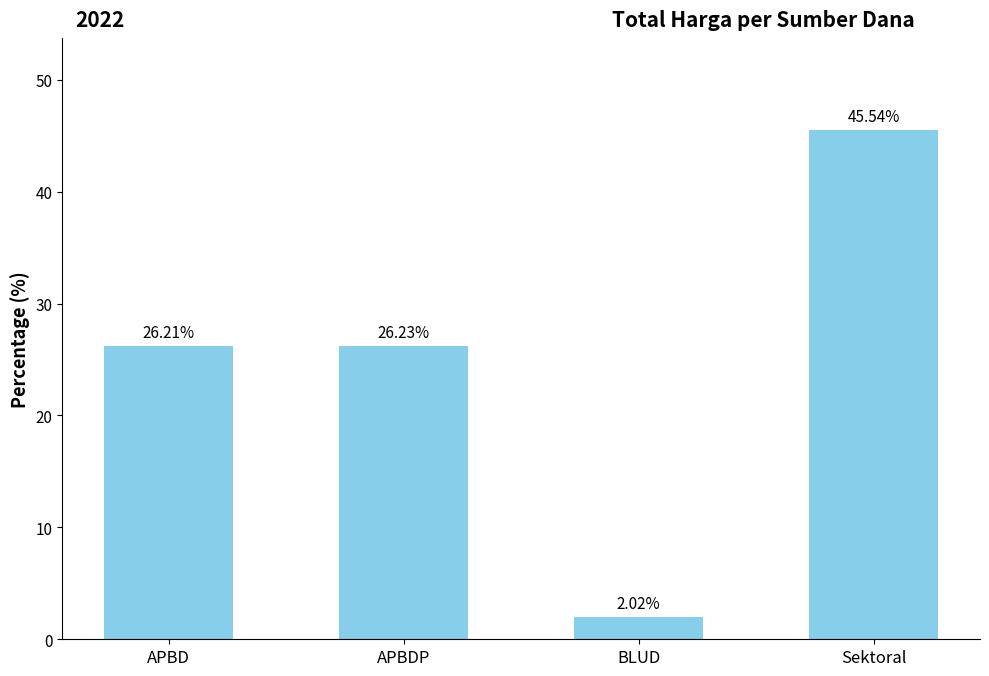

What is the change in value from BLUD to Sektoral?

+43.5